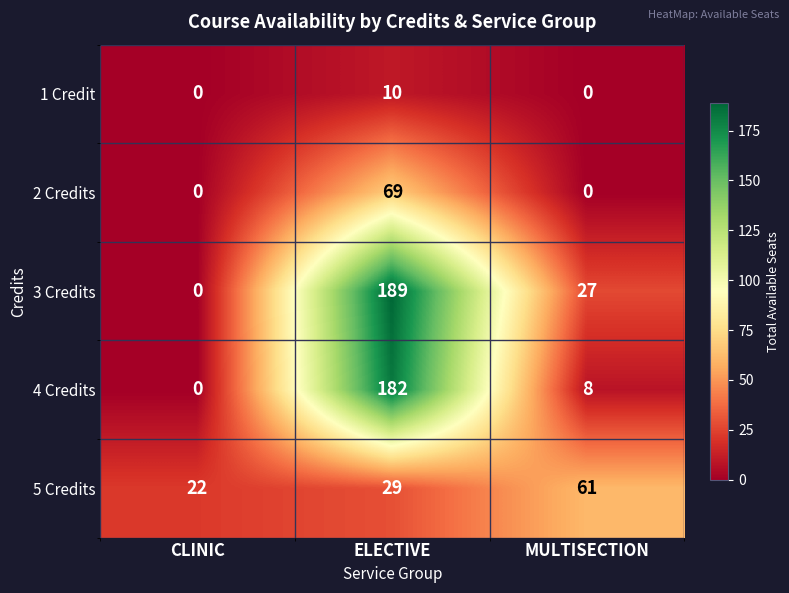

What value does the 4 Credits series have at MULTISECTION?

8